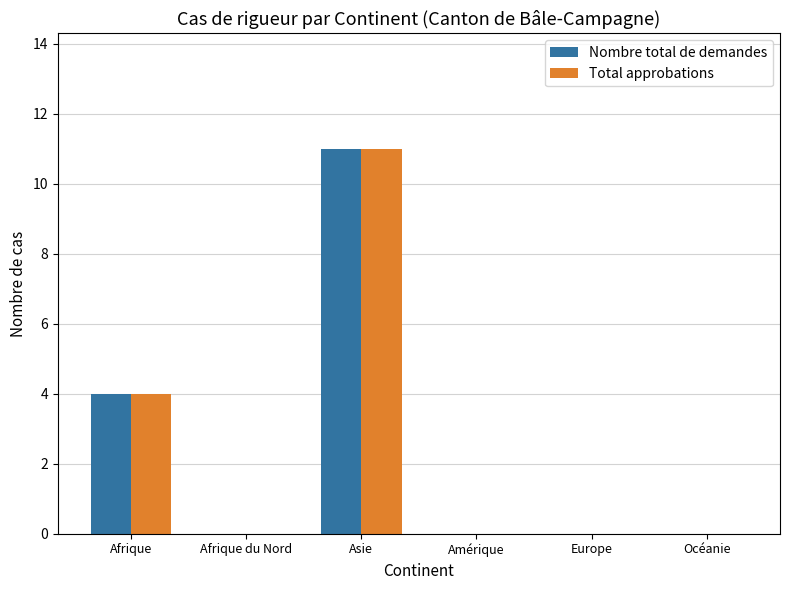

At which category is the sum across all series the highest?

Asie